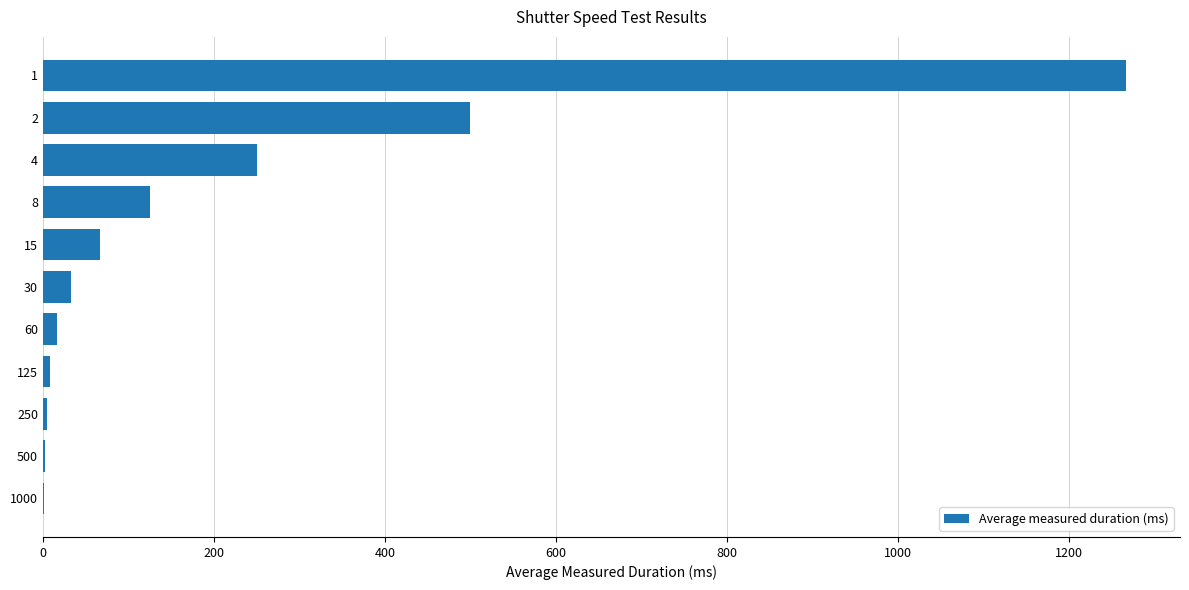

What is the greatest value displayed?

1266.7